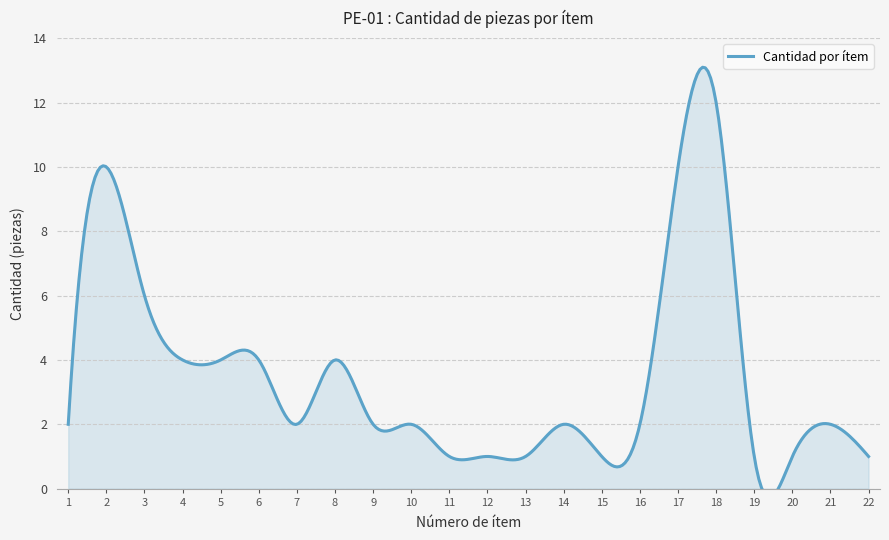

What is the value of the 11th point from the left?

1